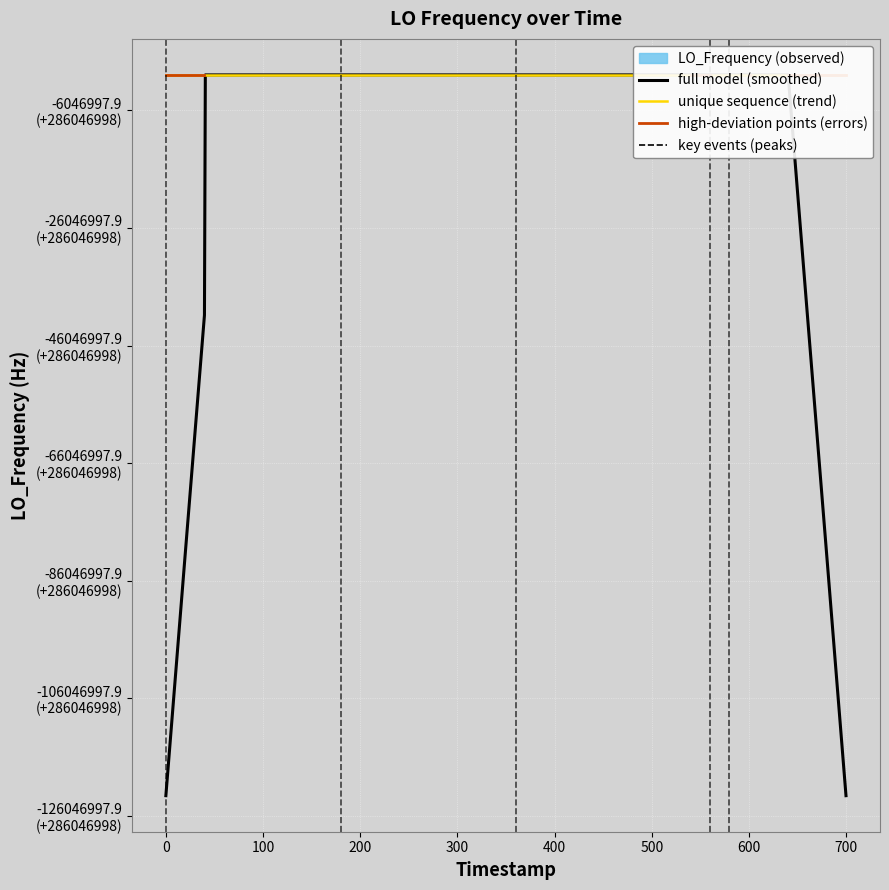

What is the smallest value displayed?

163455428.0